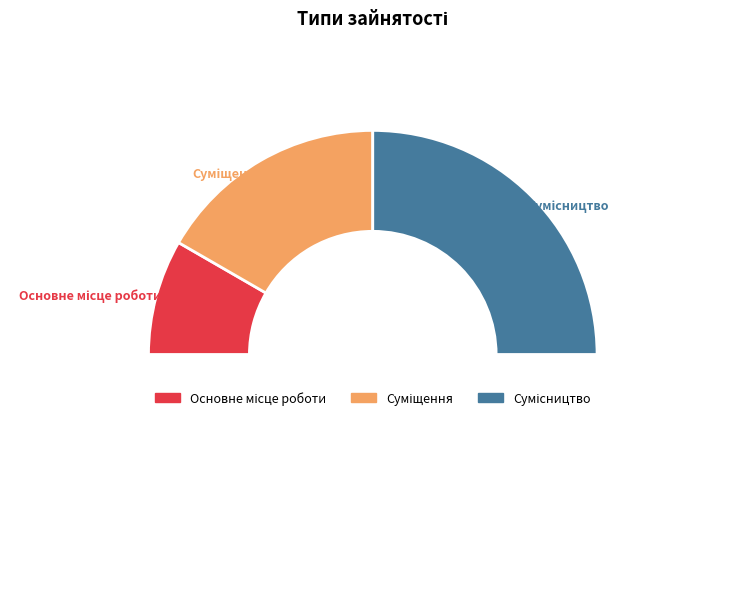

How many segments does this pie chart have?

4